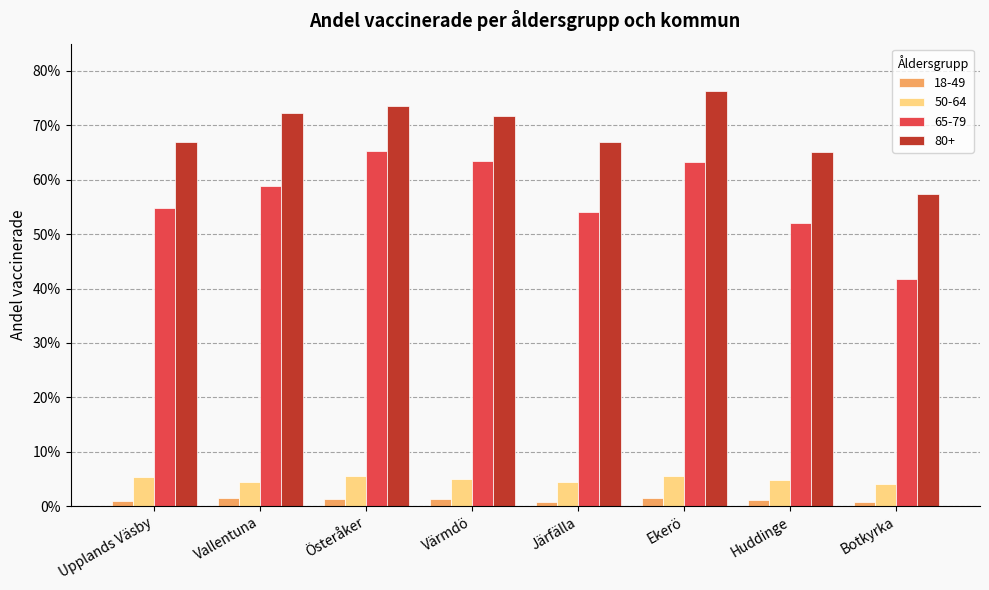

What are all the series names shown in the legend?

18-49, 50-64, 65-79, 80+